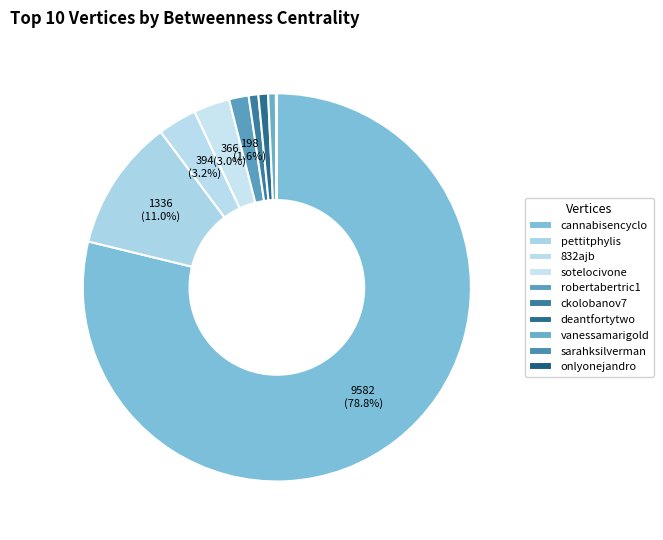

To the nearest percent, what is the difference between the largest and smallest slice percentages?

79%